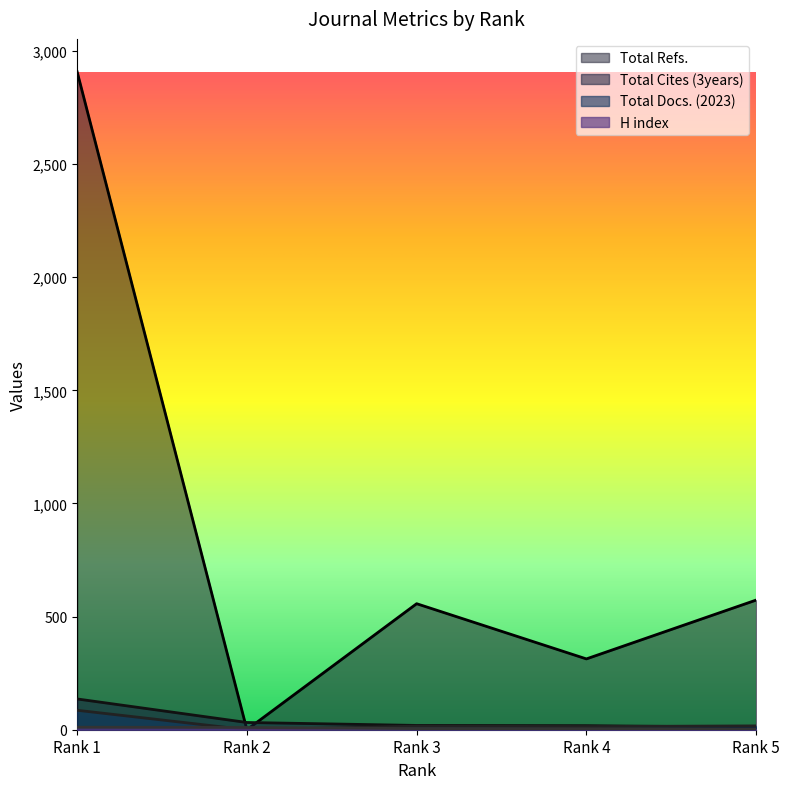

What is the difference between the second highest and minimum values in the Total Docs. (2023) series?

17